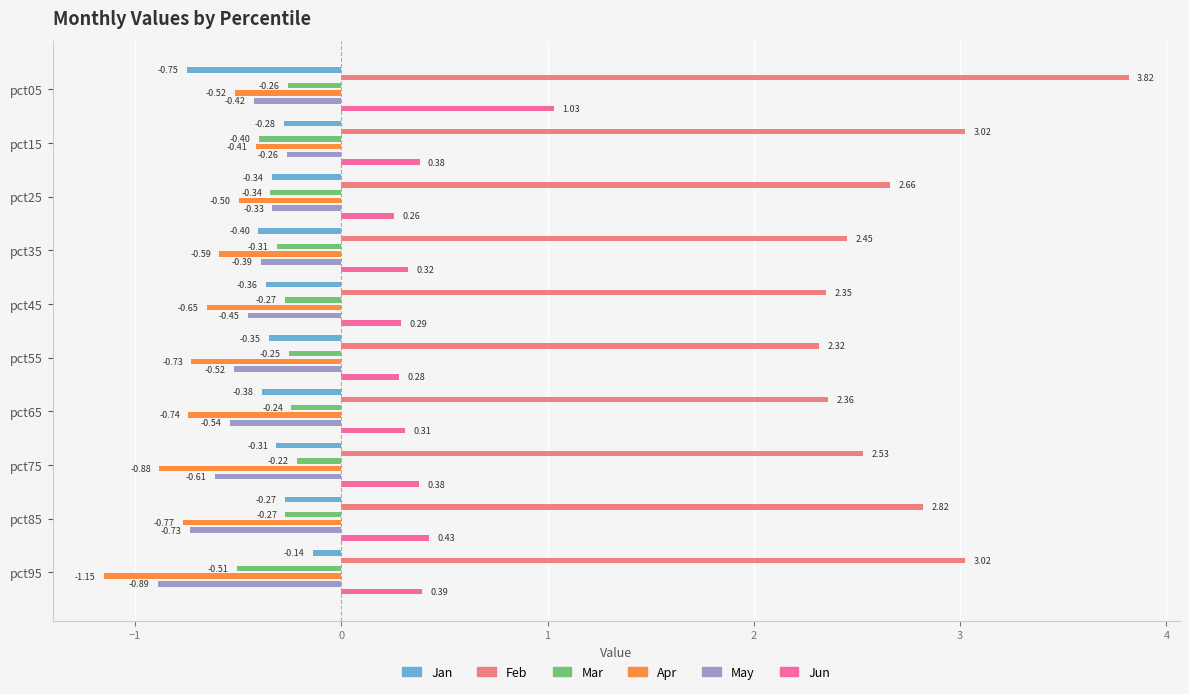

How many groups of bars are there?

10